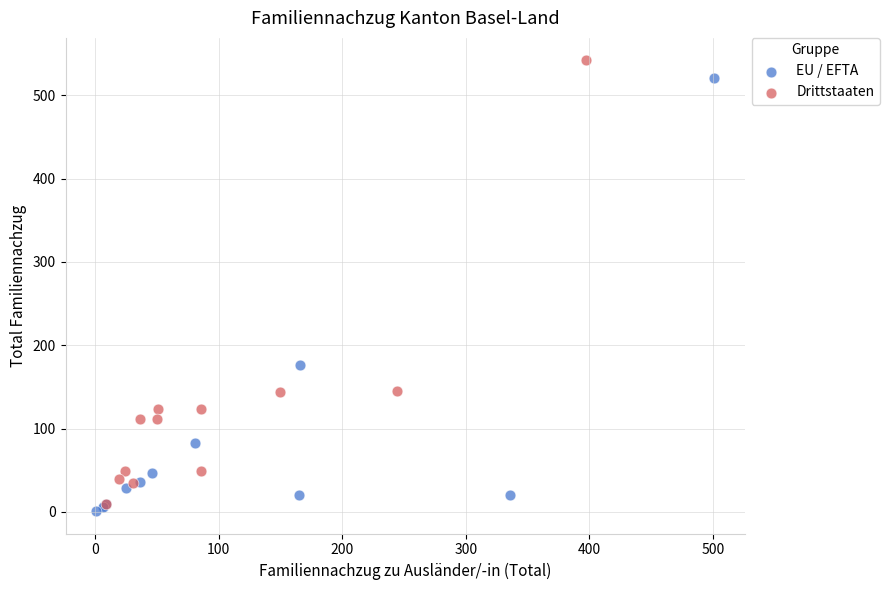

Which series has the largest Y range (max minus min)?

Drittstaaten